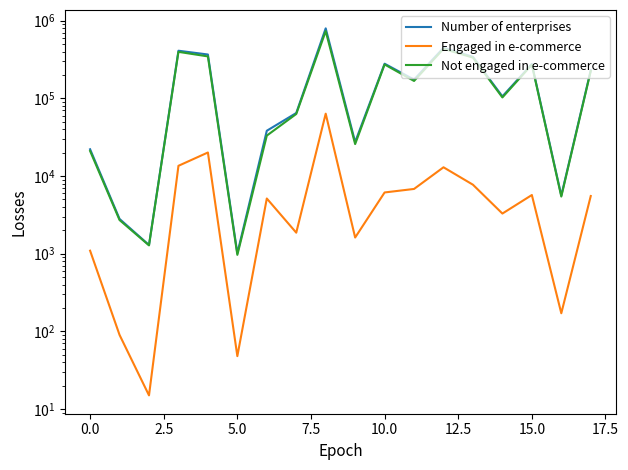

What are all the series names shown in the legend?

Number of enterprises, Engaged in e-commerce, Not engaged in e-commerce